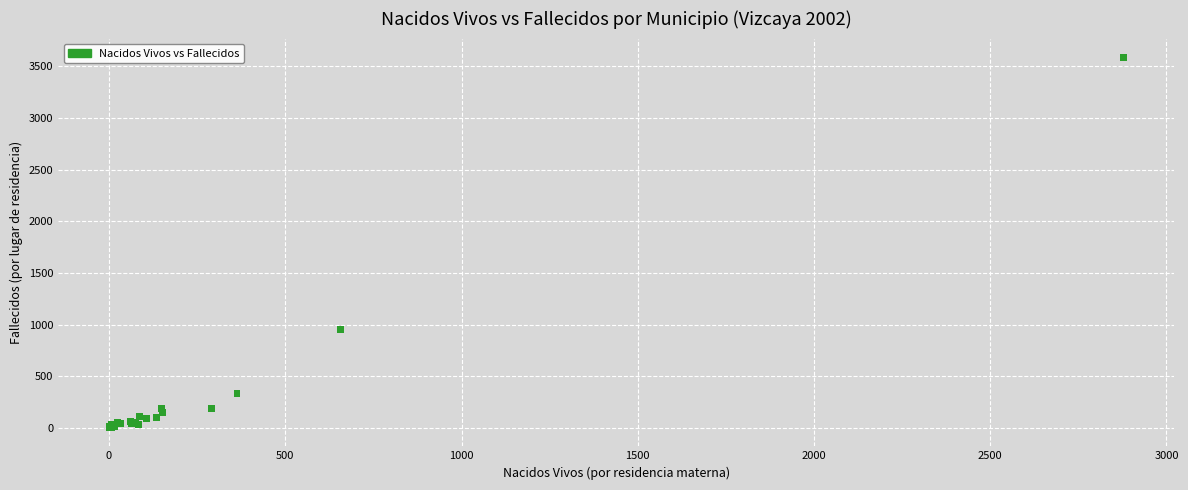

What Y value in the scatter plot is closest to 1794?

954